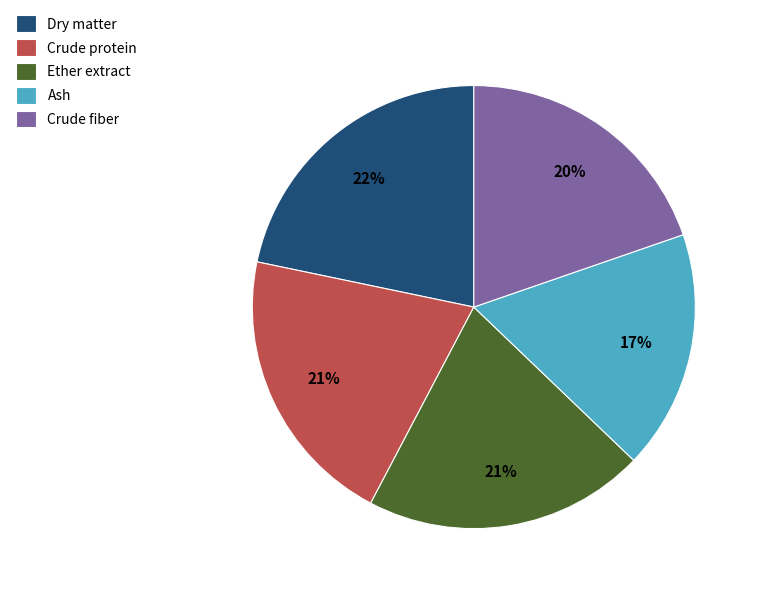

To the nearest percent, what percentage of the pie is Ether extract?

21%